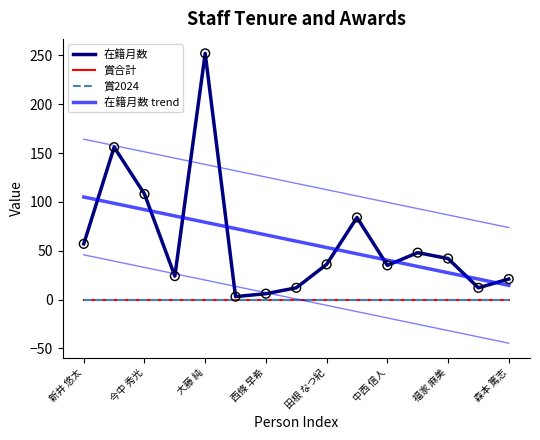

What are all the series names shown in the legend?

在籍月数, 賞合計, 賞2024